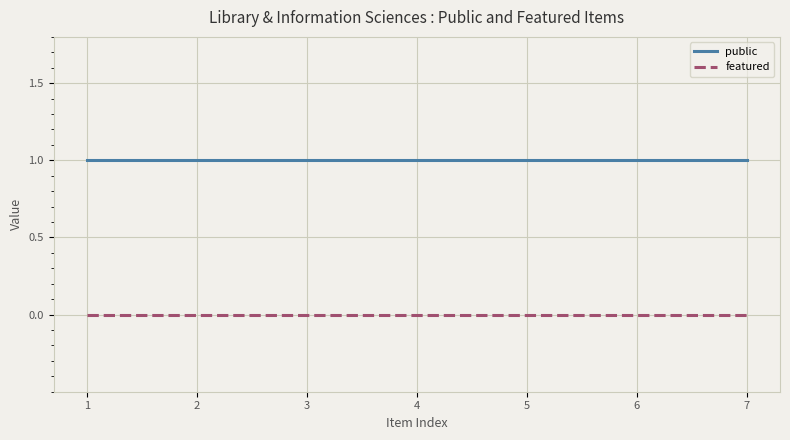

List the series in order of their peak value, highest first.

public, featured